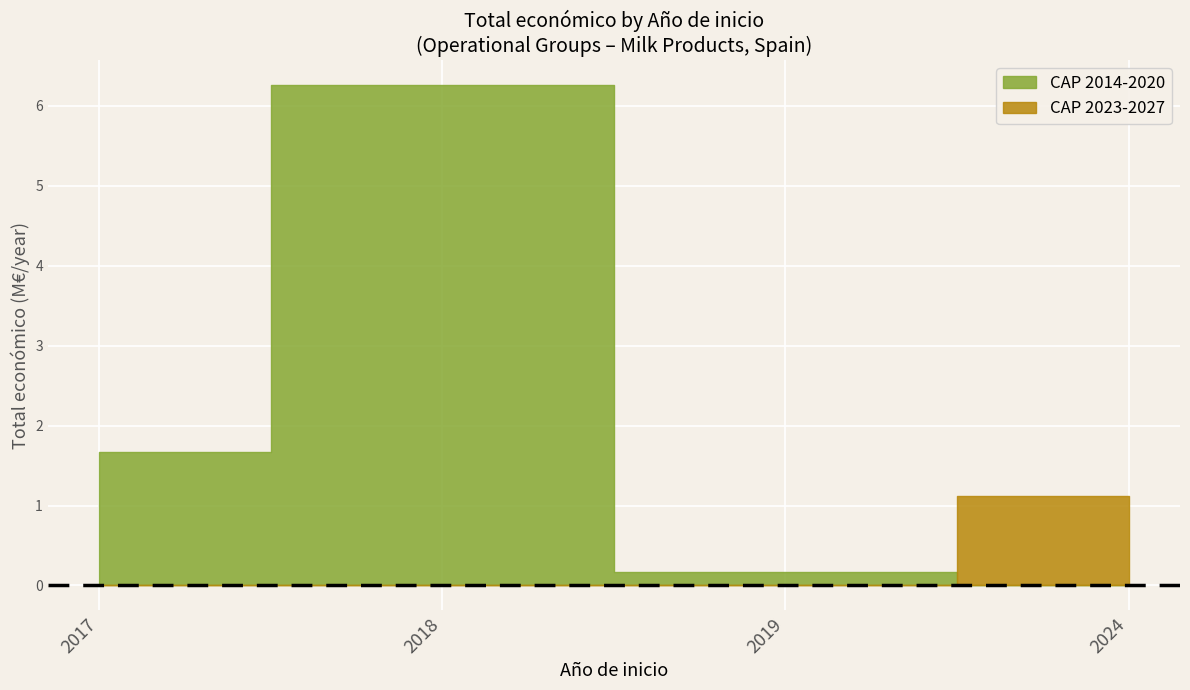

Where is the data nearest to the value 2995337?

2017